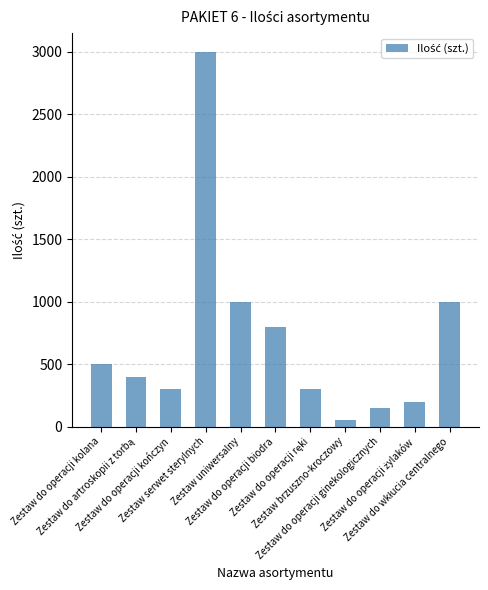

What is the average value?

700